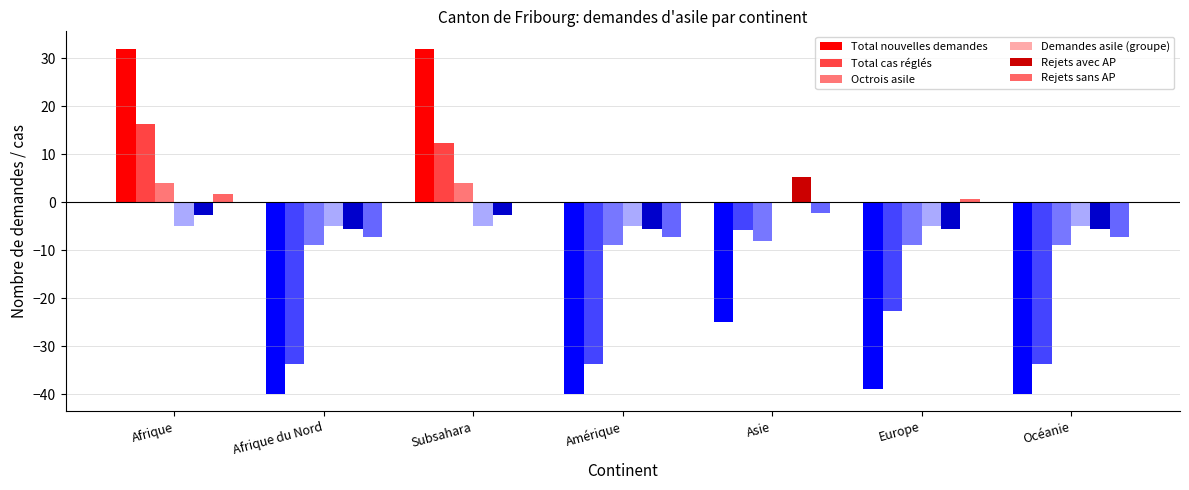

Which series has the widest spread of values?

Total nouvelles demandes